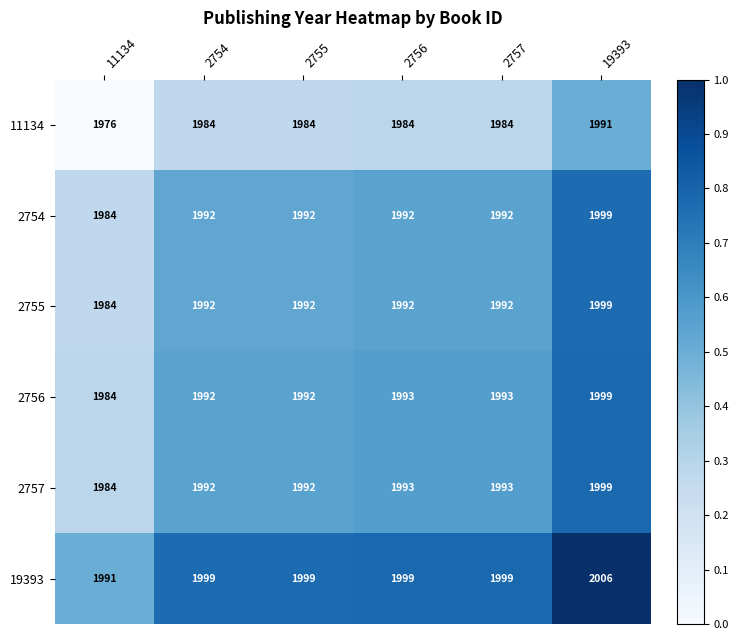

What is the highest value of the 11134 series?

1991